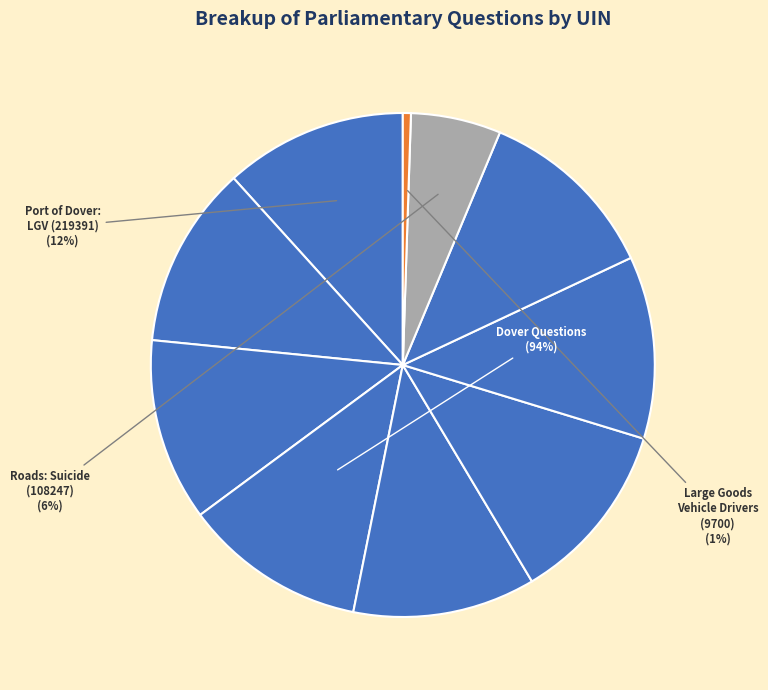

How much of the chart is everything except Large Goods Vehicle Drivers (9700)?

99.5%